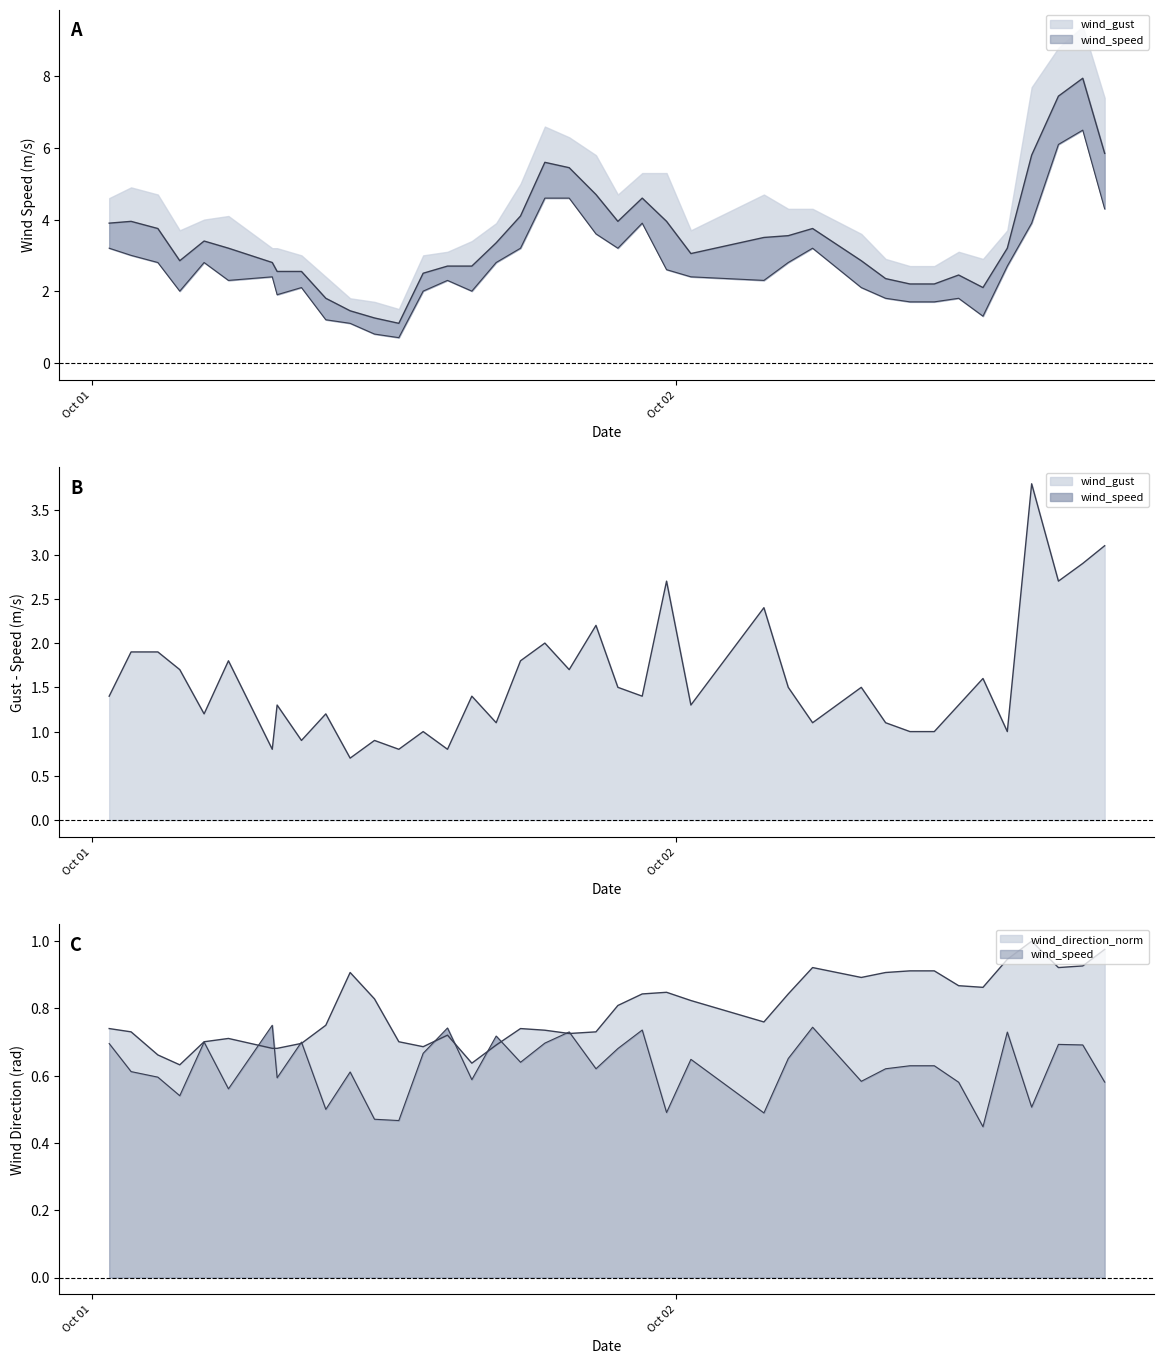

What is the value of the wind_speed point at the 14th from the left?

2.0